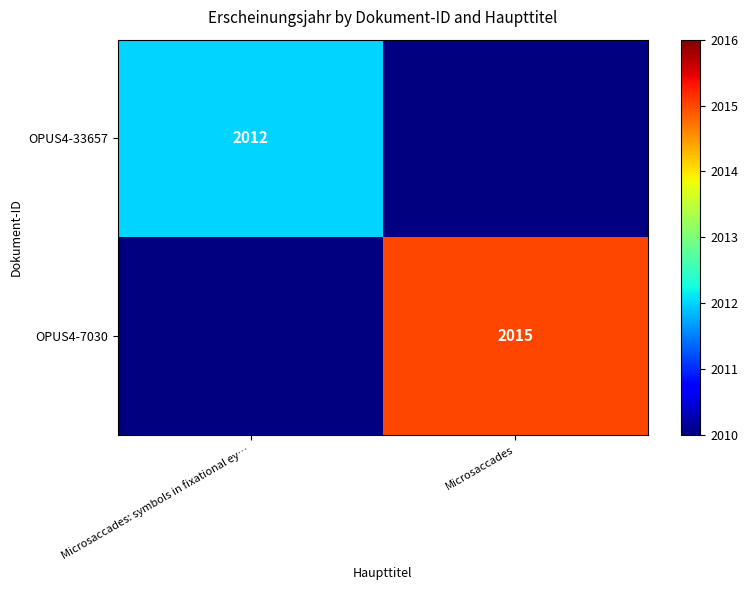

Is the value of OPUS4-33657 at Microsaccades: symbols in fixational ey… greater than the value of OPUS4-7030 at Microsaccades?

No